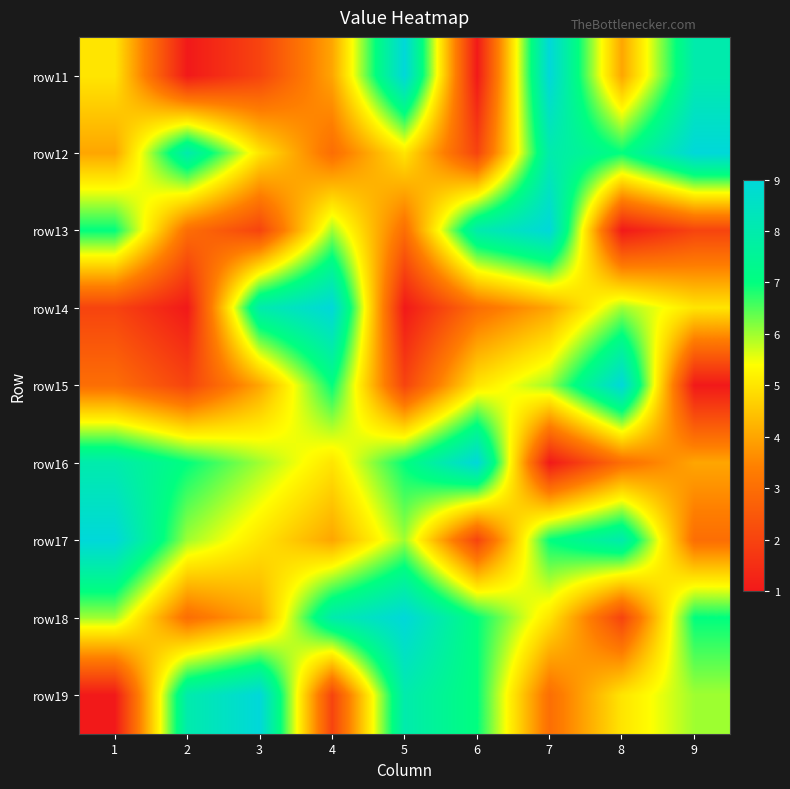

Which label corresponds to the largest value in the chart?

5